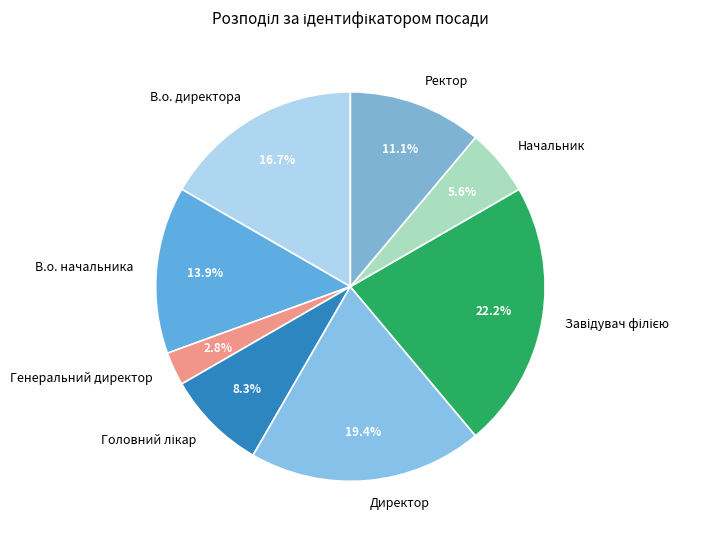

Which category has the smallest portion of the pie?

Генеральний директор